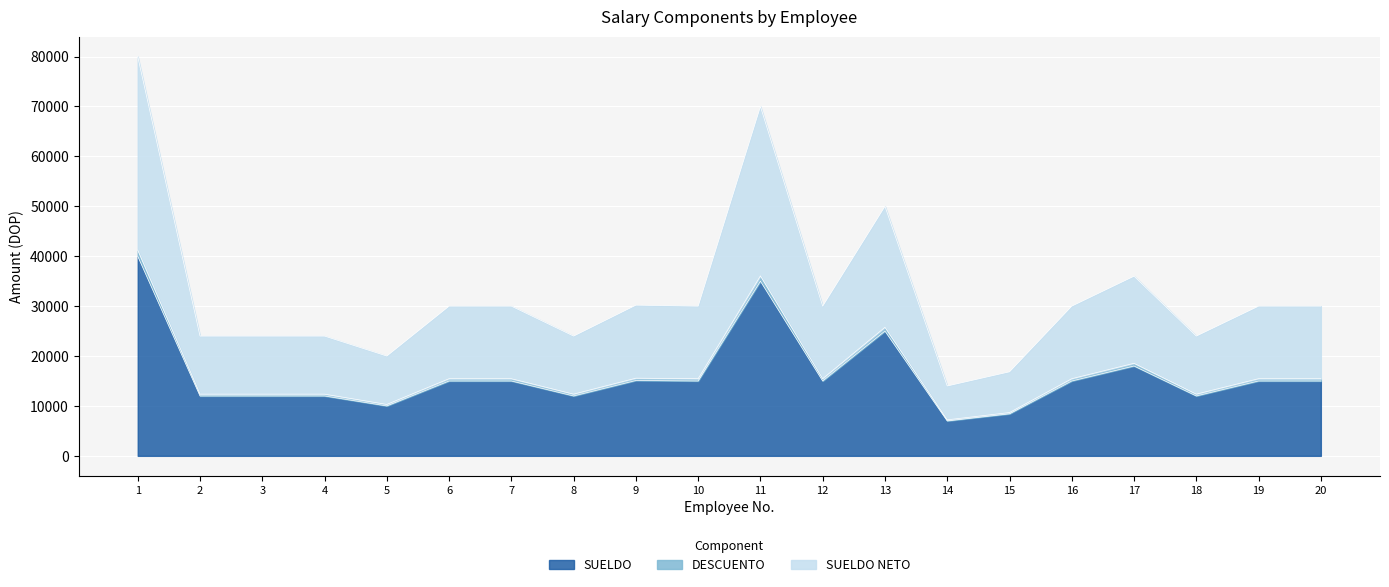

True or false: SUELDO and SUELDO NETO cross at least once.

False